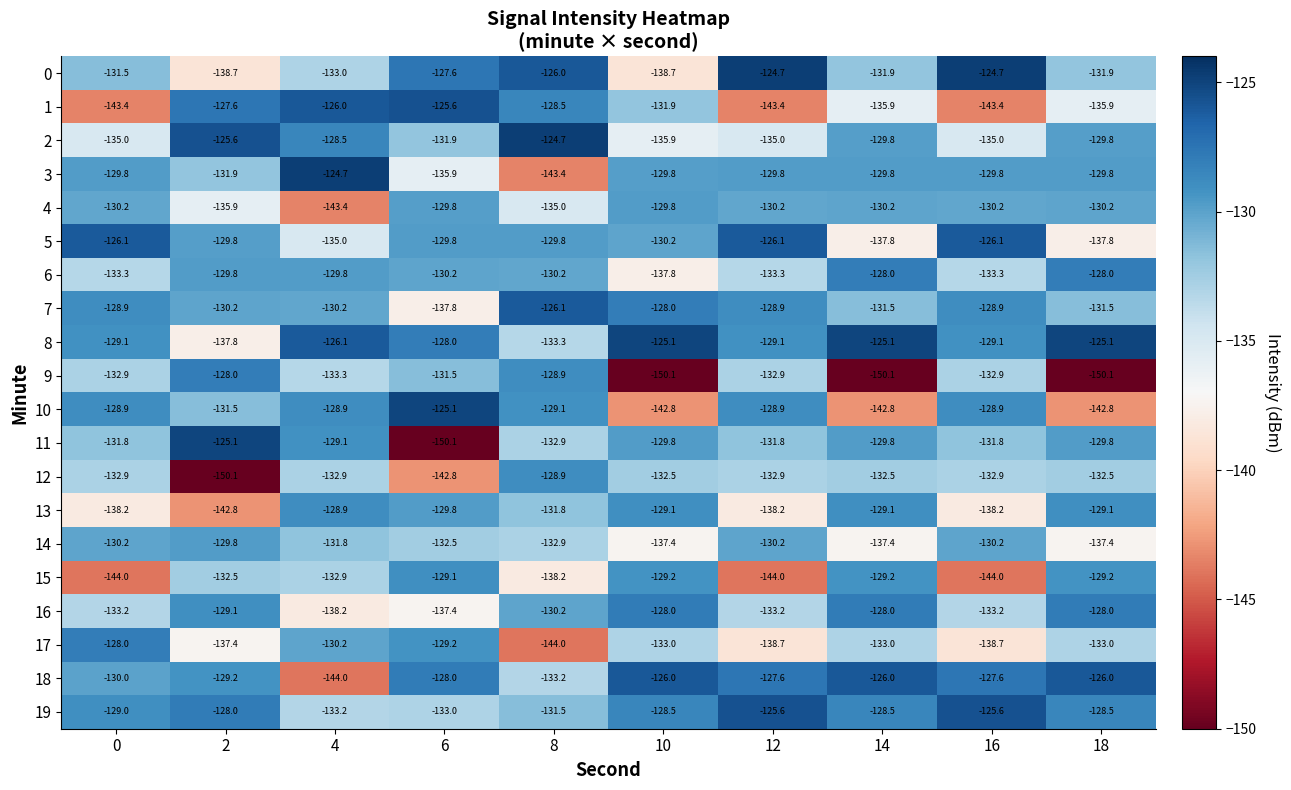

What is the minimum value shown in the chart?

-150.1